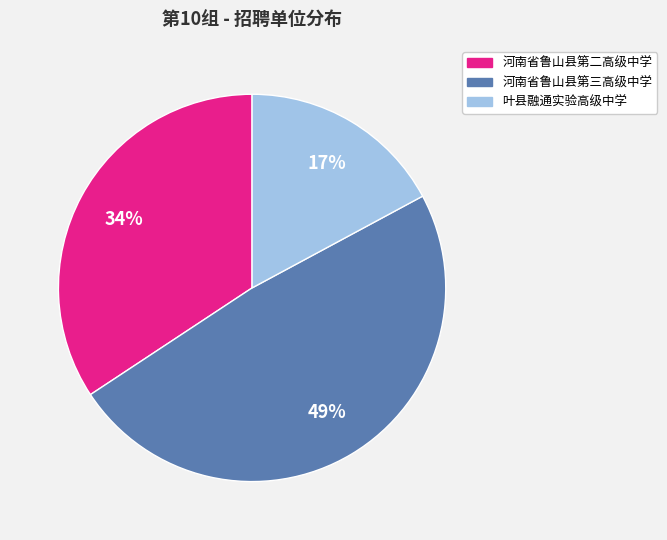

What percentage is the 叶县融通实验高级中学 slice, to the nearest percent?

17%